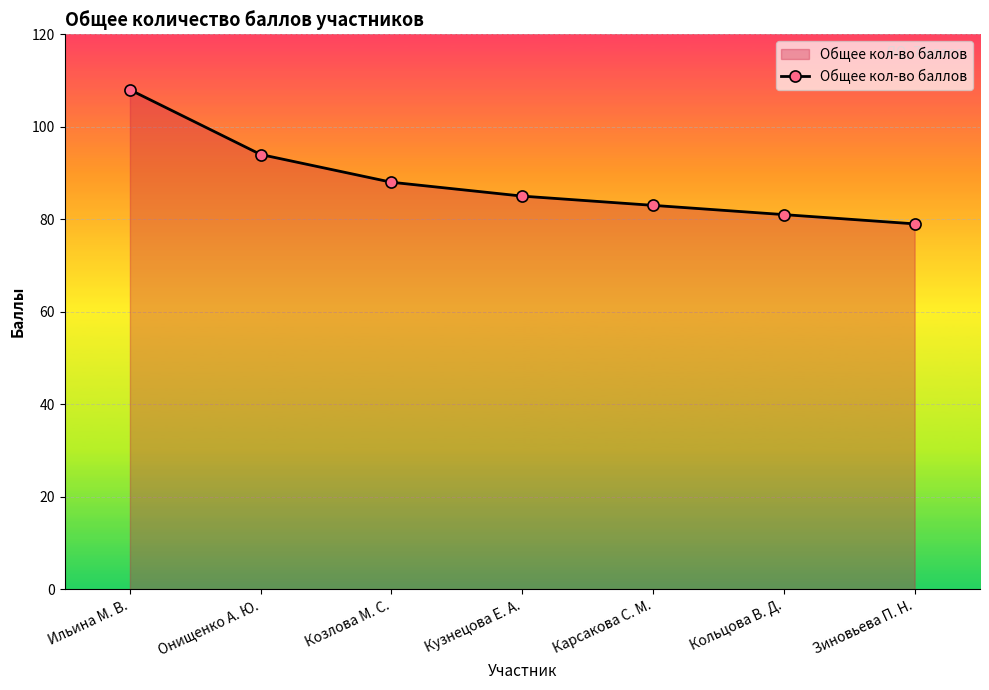

Which category has the highest value across all series?

Ильина М. В.